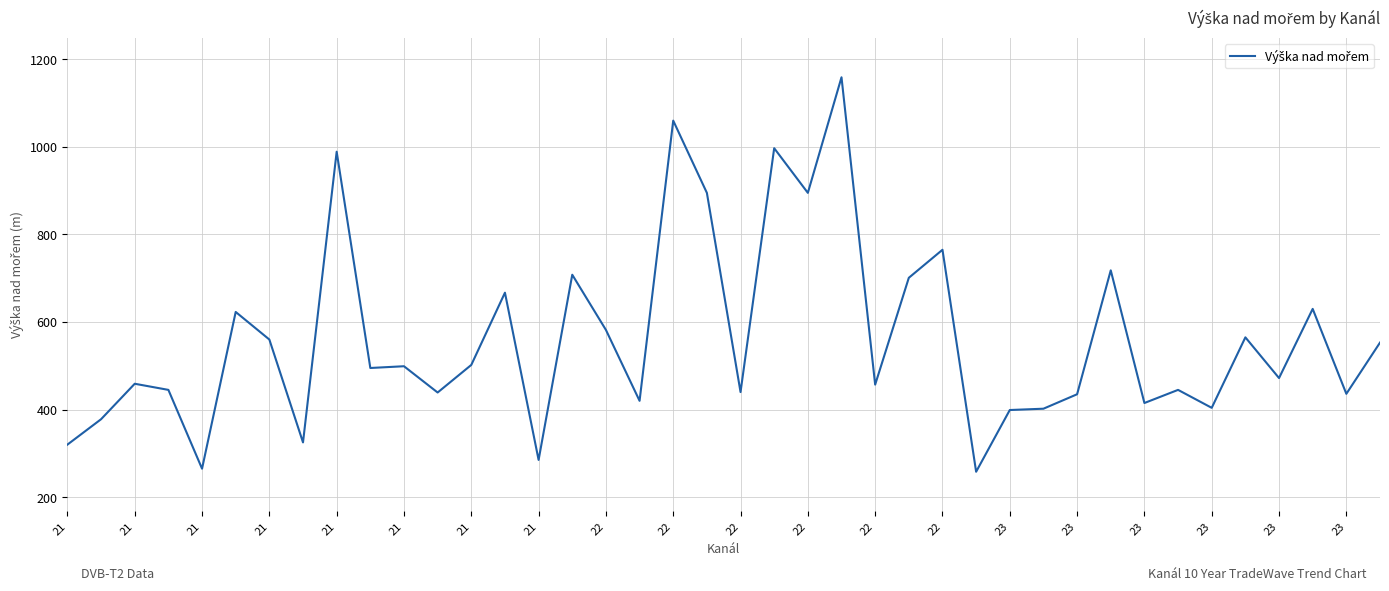

What is the smallest value displayed?

258